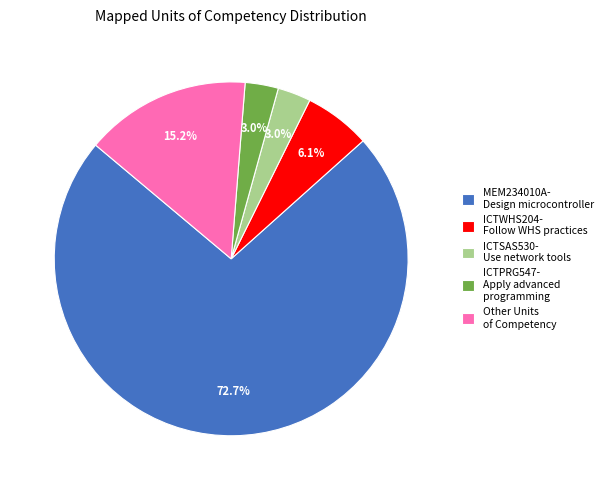

Between Other Units of Competency and ICTSAS530- Use network tools, which is larger?

Other Units of Competency